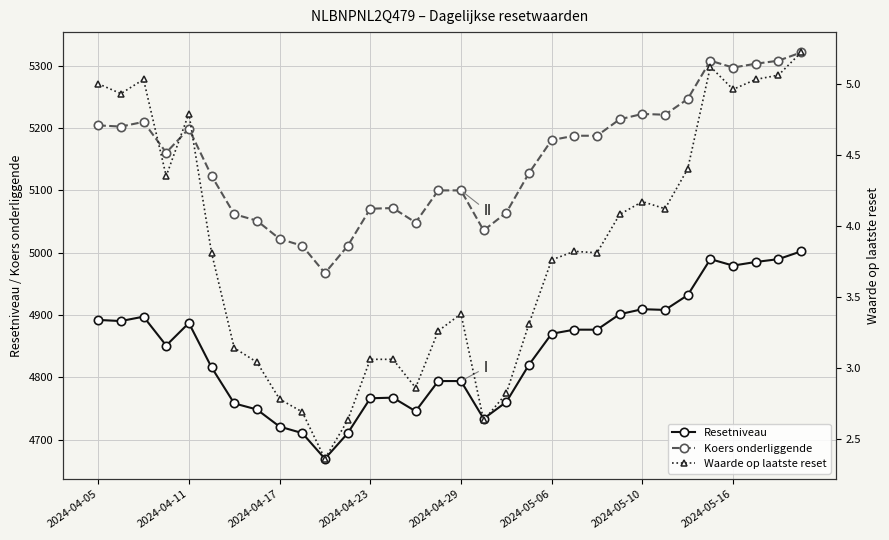

What is the minimum value shown in the chart?

2.4